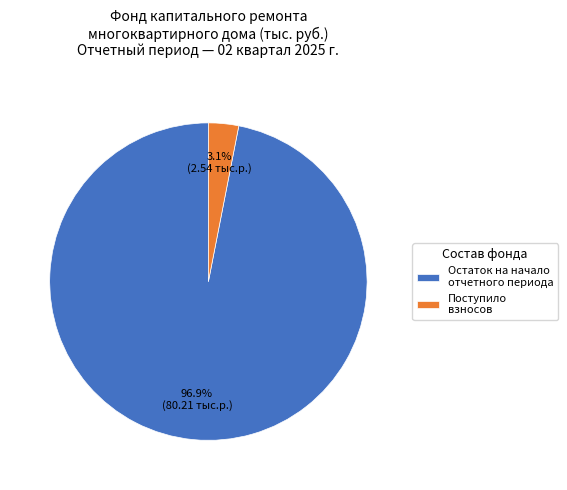

Which category has the biggest portion of the pie?

Остаток на начало отчетного периода